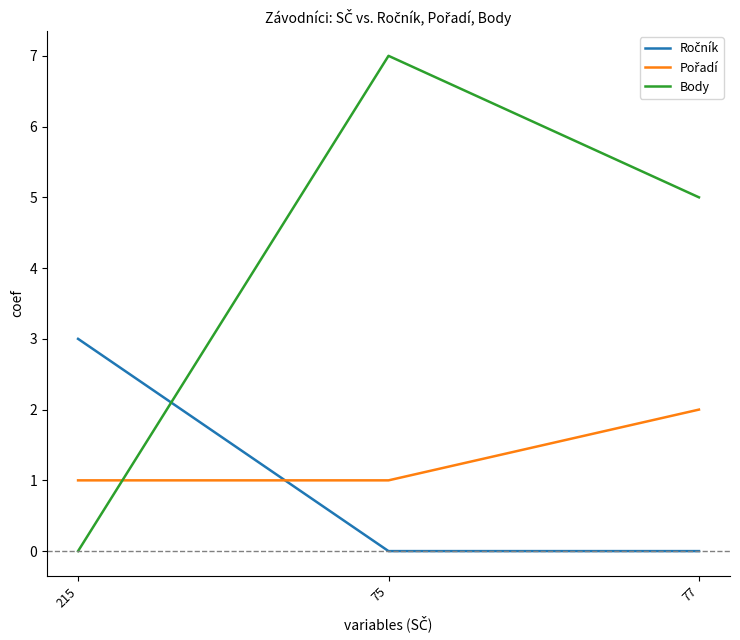

Which series changed the most between 75 and 77?

Body